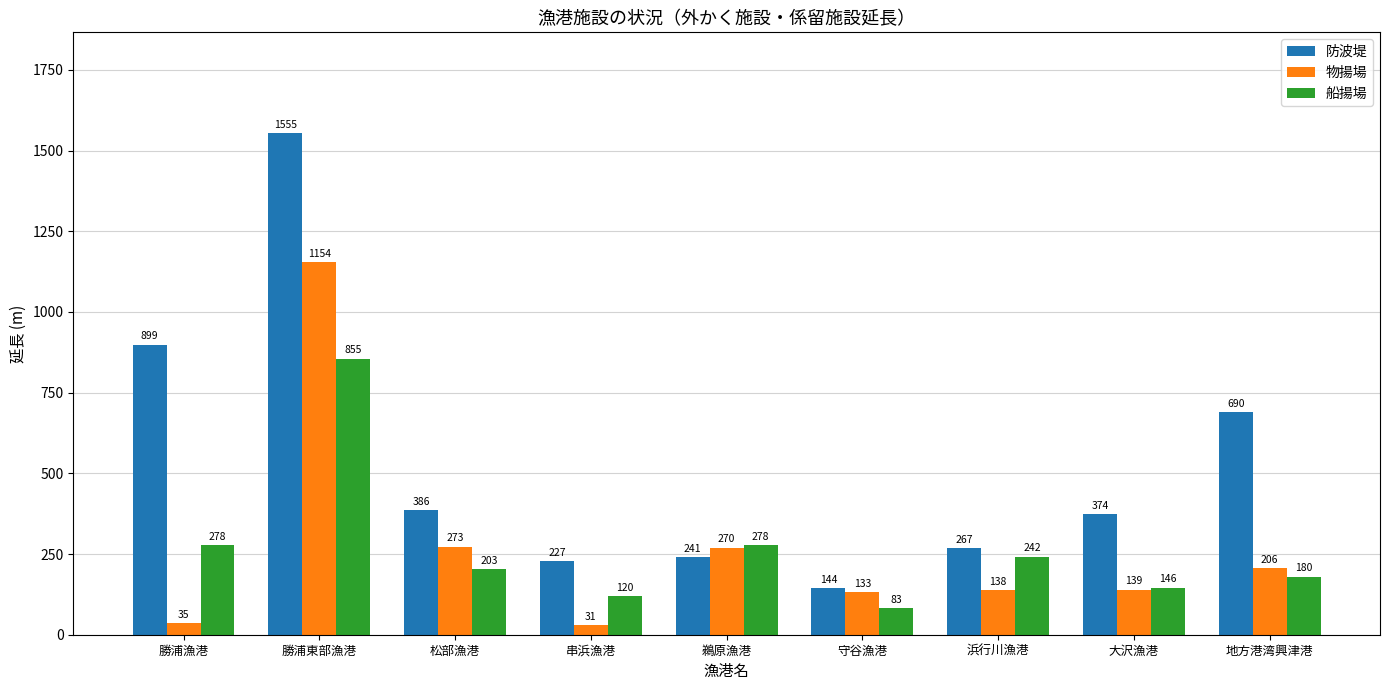

The 防波堤 series shows 150.6 at 浜行川漁港. True or false?

False